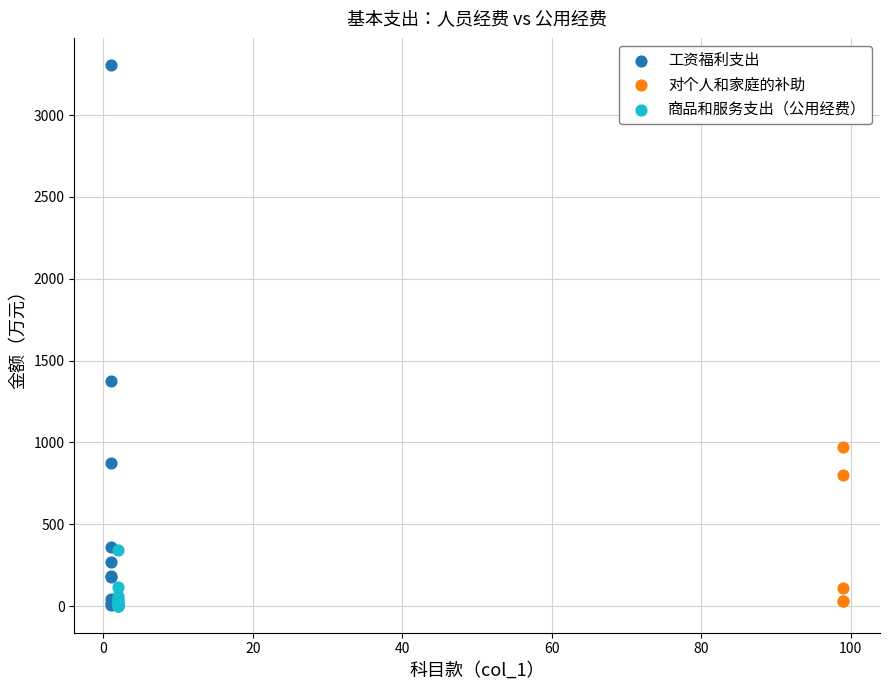

Which series has the widest spread of Y values?

工资福利支出